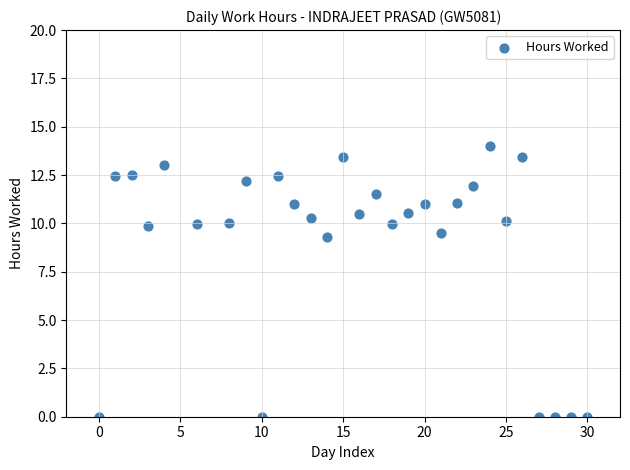

What is the range of X values (max minus min)?

30.0